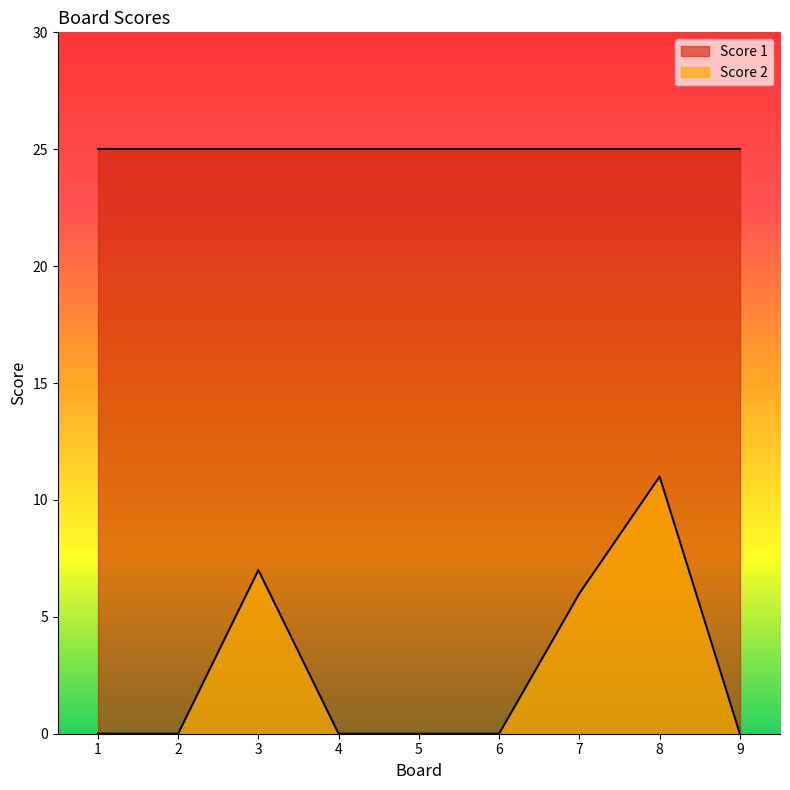

How many points are higher than both their immediate neighbors (excluding endpoints)?

2